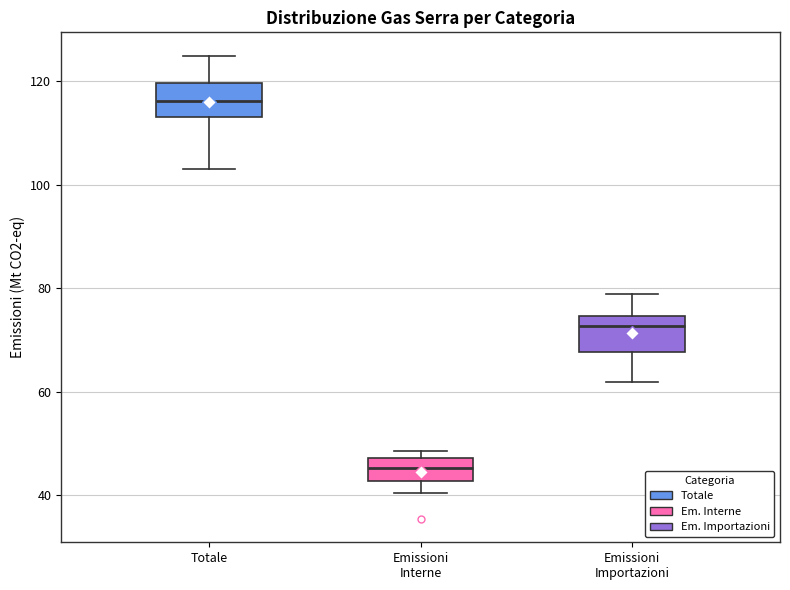

Where does the lower whisker of the box for Emissioni Importazioni end on the y-axis? The values are not printed on the chart, so give them approximately, as read against the axis.

62